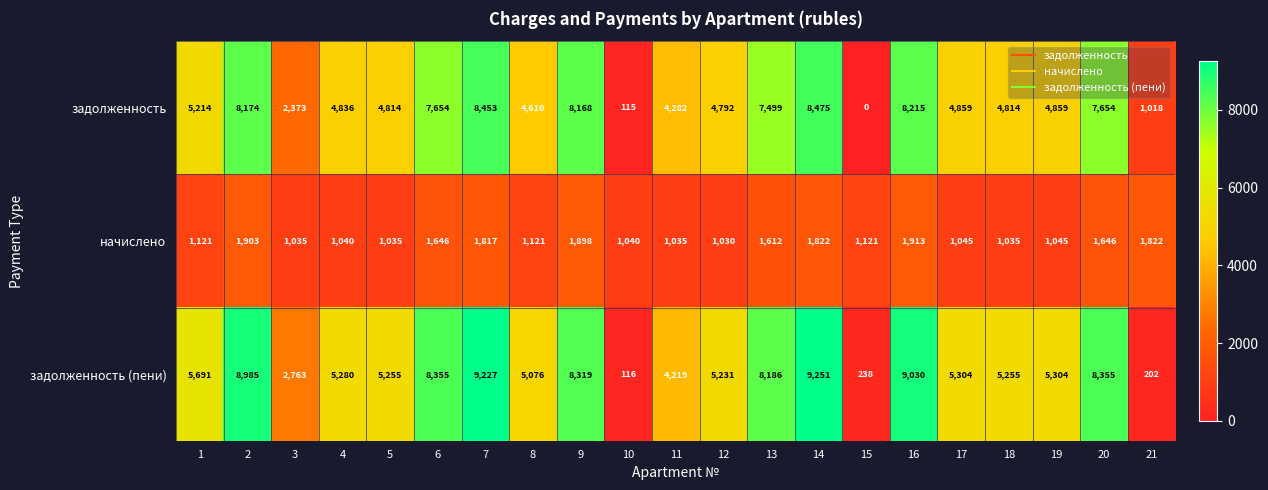

Between 9 and 21, which series saw the biggest shift?

задолженность (пени)